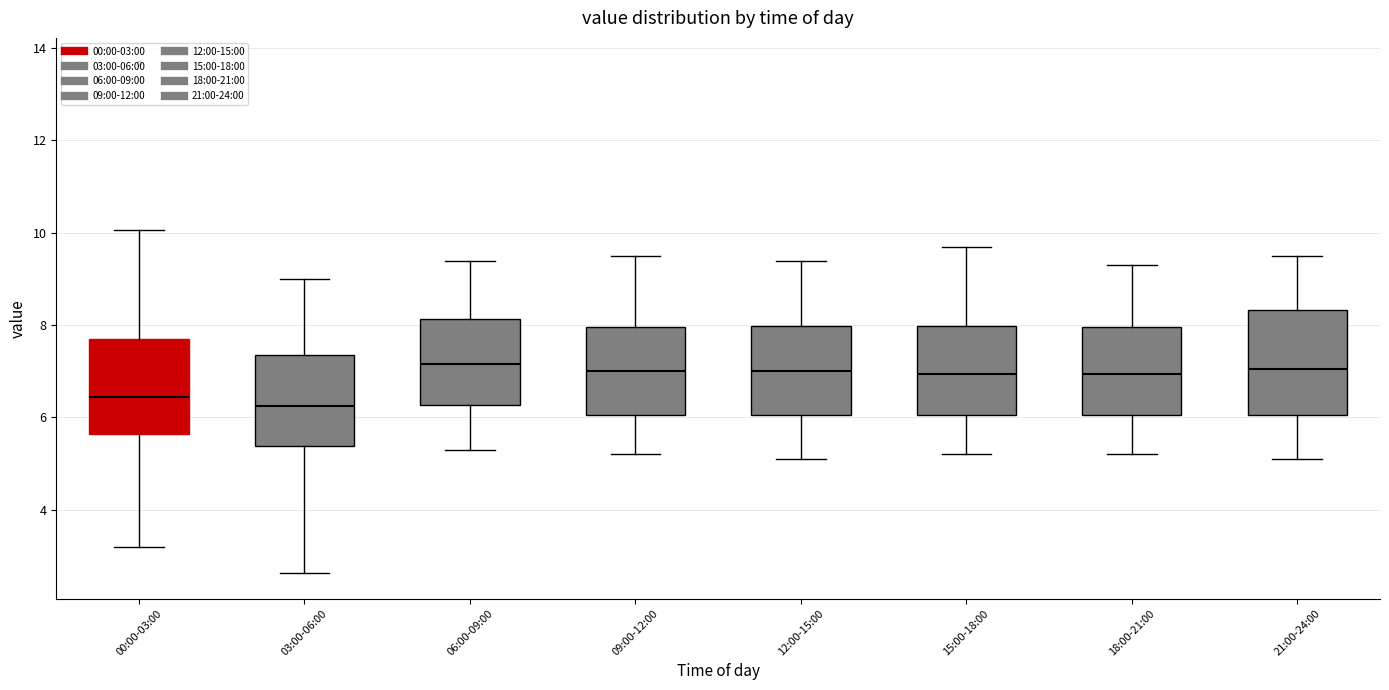

Reading left to right, transcribe this box plot: for each box, give where its median line is, the range the box spans, and where its two whiskers end, as read against the y-axis. The values are not printed on the chart, so give them approximately, as read against the axis.

00:00-03:00: median 6.4, box 5.6 to 7.8, whiskers 3.2 to 10.0
03:00-06:00: median 6.2, box 5.4 to 7.4, whiskers 2.6 to 9.0
06:00-09:00: median 7.2, box 6.2 to 8.2, whiskers 5.4 to 9.4
09:00-12:00: median 7.0, box 6.0 to 8.0, whiskers 5.2 to 9.6
12:00-15:00: median 7.0, box 6.0 to 8.0, whiskers 5.2 to 9.4
15:00-18:00: median 7.0, box 6.0 to 8.0, whiskers 5.2 to 9.8
18:00-21:00: median 7.0, box 6.0 to 8.0, whiskers 5.2 to 9.4
21:00-24:00: median 7.0, box 6.0 to 8.4, whiskers 5.2 to 9.6